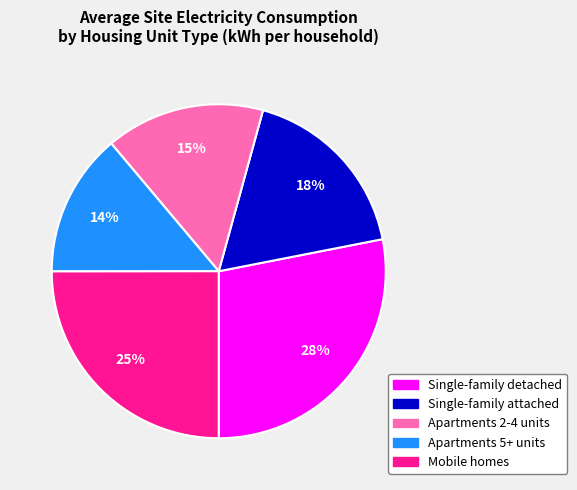

Approximately how many times larger is the value at Single-family attached compared to Mobile homes?

0.7